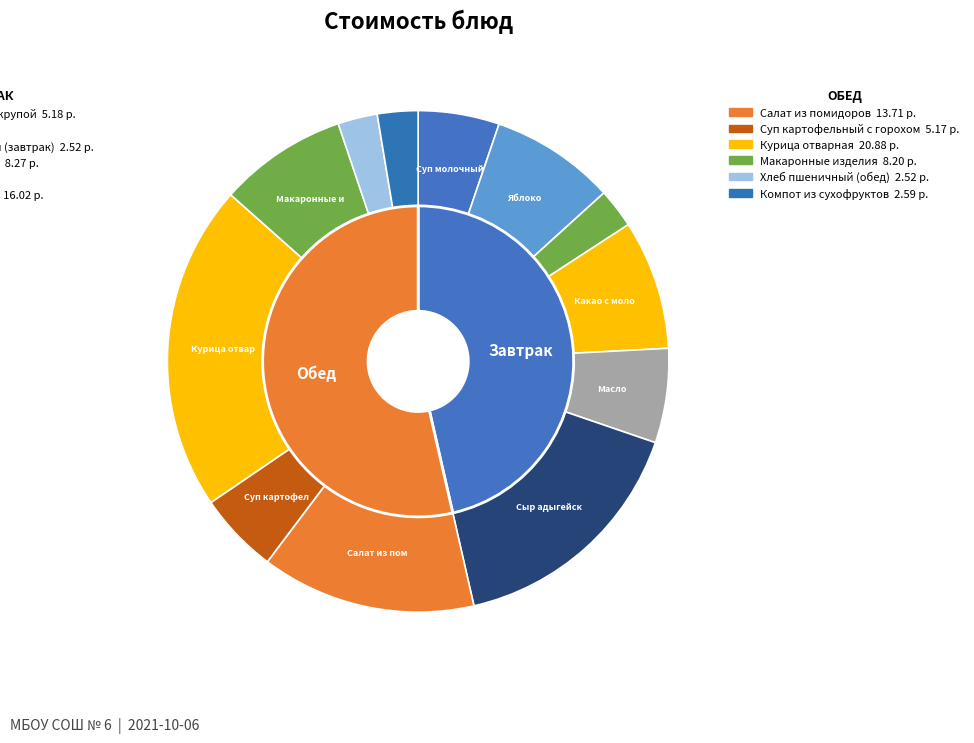

The Макаронные изделия slice represents 19% of the pie. True or false?

False